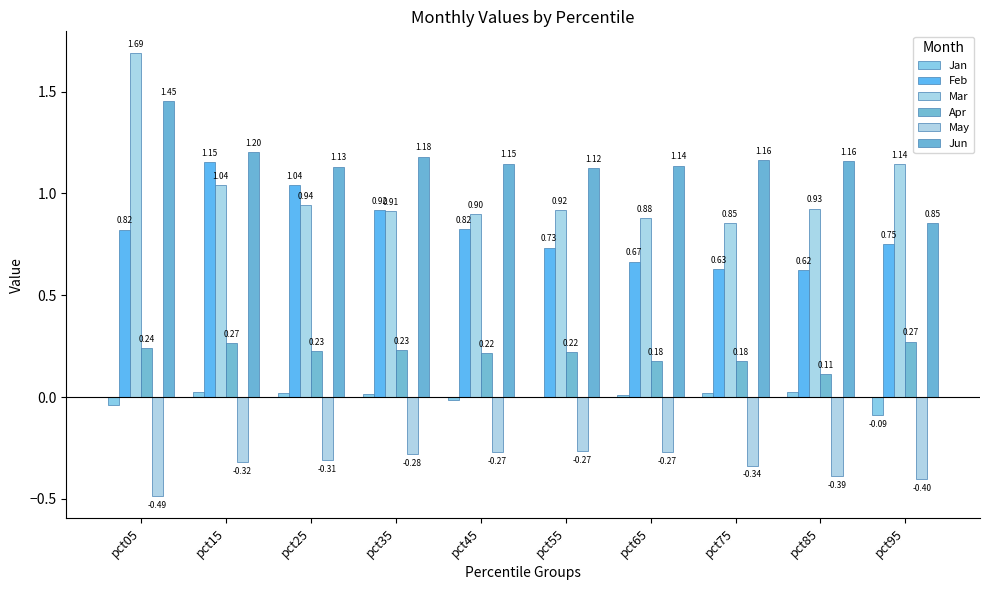

What is the maximum value for Mar?

1.7